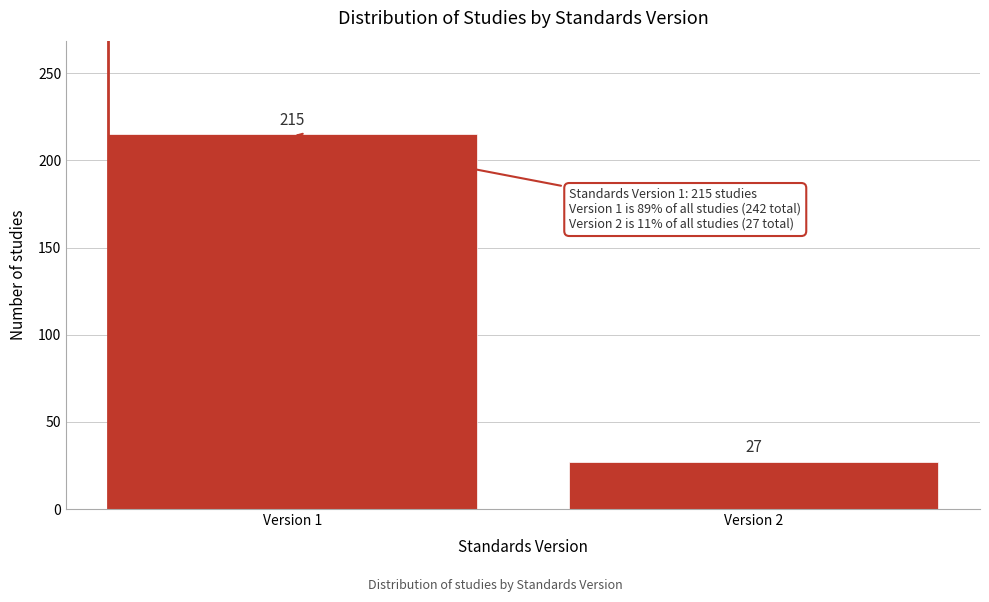

Reading left to right, transcribe all the data shown in this chart.

215	27